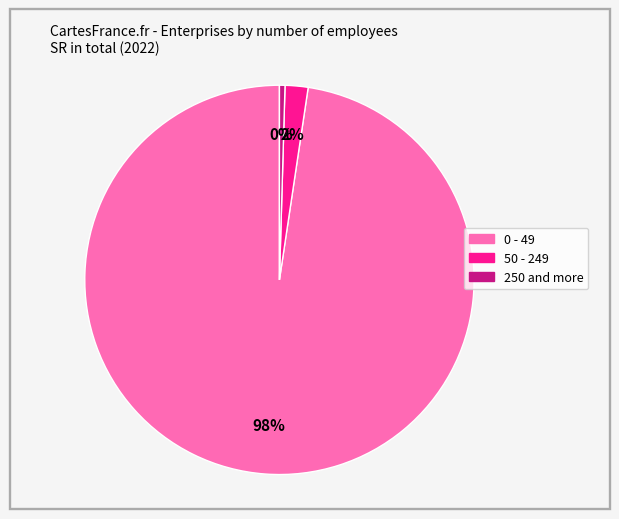

What is the largest slice in the pie chart?

0 - 49